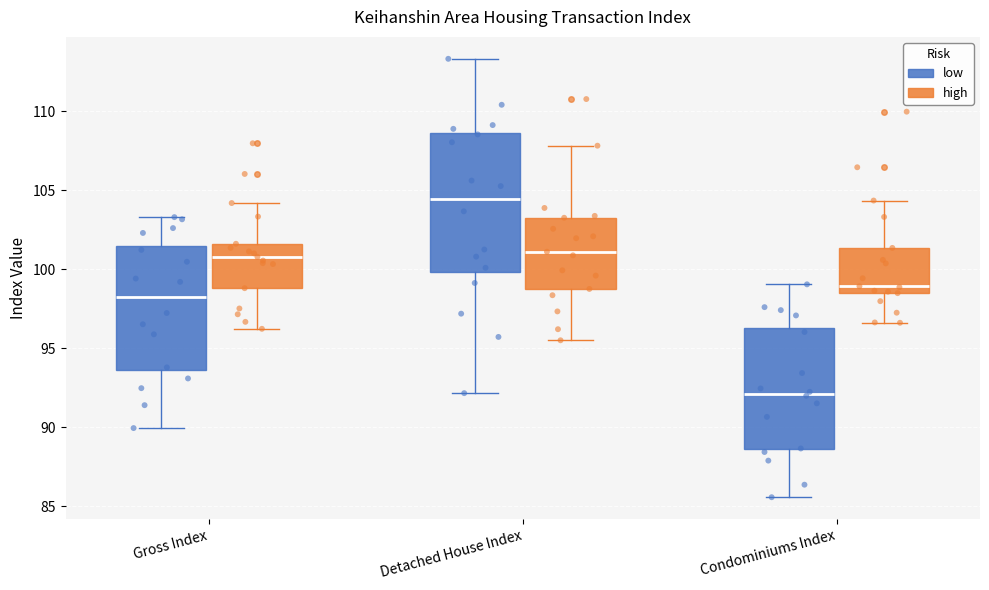

Reading left to right, transcribe this box plot: for each box, give where its median line is, the range the box spans, and where its two whiskers end, as read against the y-axis. The values are not printed on the chart, so give them approximately, as read against the axis.

Gross Index (low): median 98.0, box 93.5 to 101.5, whiskers 90.0 to 103.5
Gross Index (high): median 101.0, box 99.0 to 101.5, whiskers 96.0 to 104.0
Detached House Index (low): median 104.5, box 100.0 to 108.5, whiskers 92.0 to 113.5
Detached House Index (high): median 101.0, box 98.5 to 103.5, whiskers 95.5 to 108.0
Condominiums Index (low): median 92.0, box 88.5 to 96.5, whiskers 85.5 to 99.0
Condominiums Index (high): median 99.0, box 98.5 to 101.5, whiskers 96.5 to 104.5